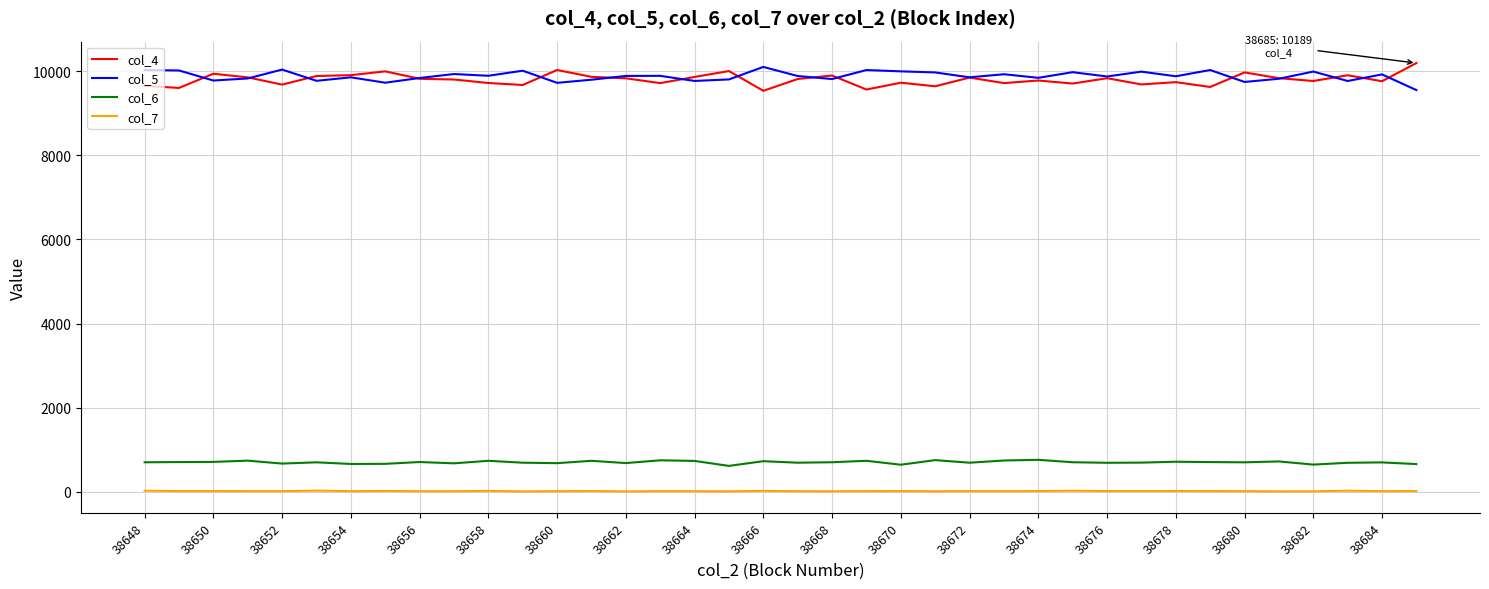

True or false: col_6 and col_7 intersect in this chart.

False